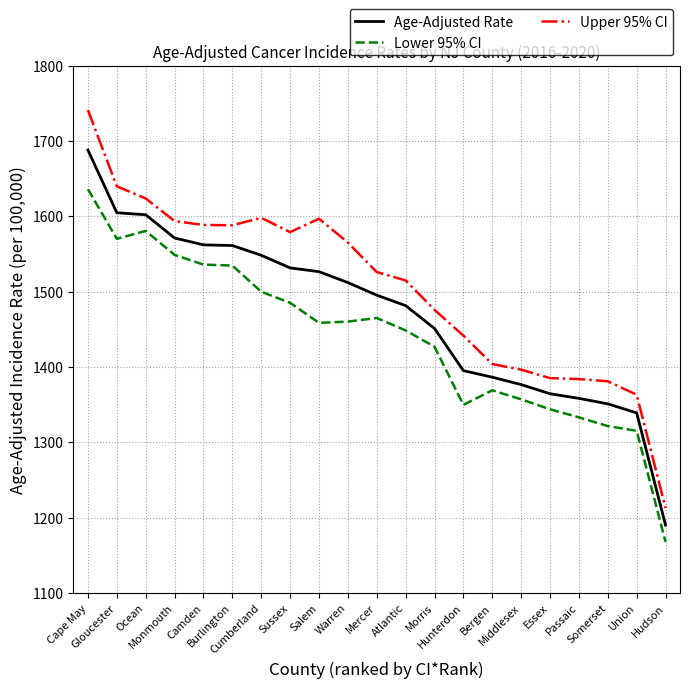

Which series has the widest spread of values?

Upper 95% CI